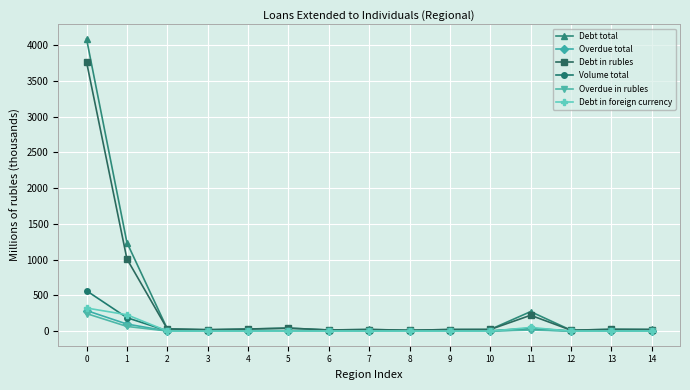

Which series has the largest range (max minus min)?

Debt total